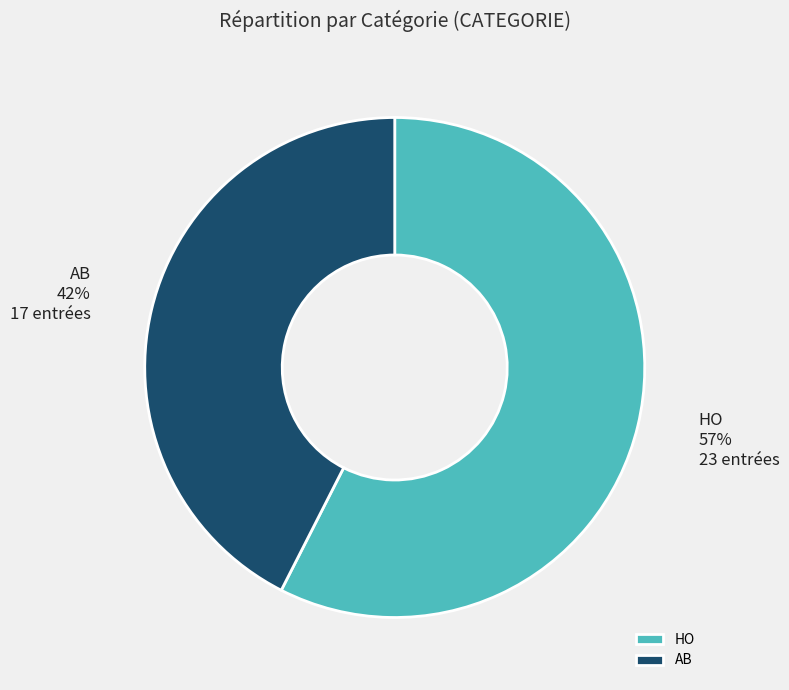

Do HO and AB together represent more than half of the pie?

Yes